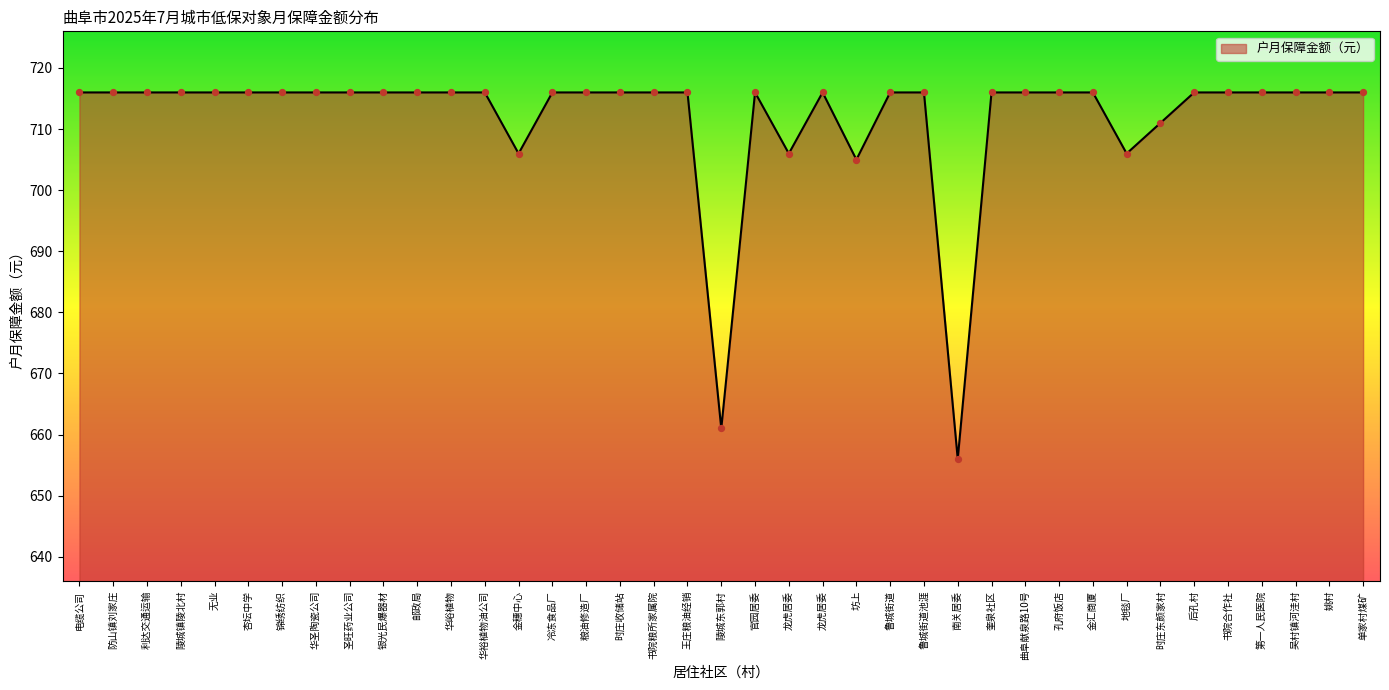

Between 银光民爆器材 and 杏坛中学, which is larger?

银光民爆器材